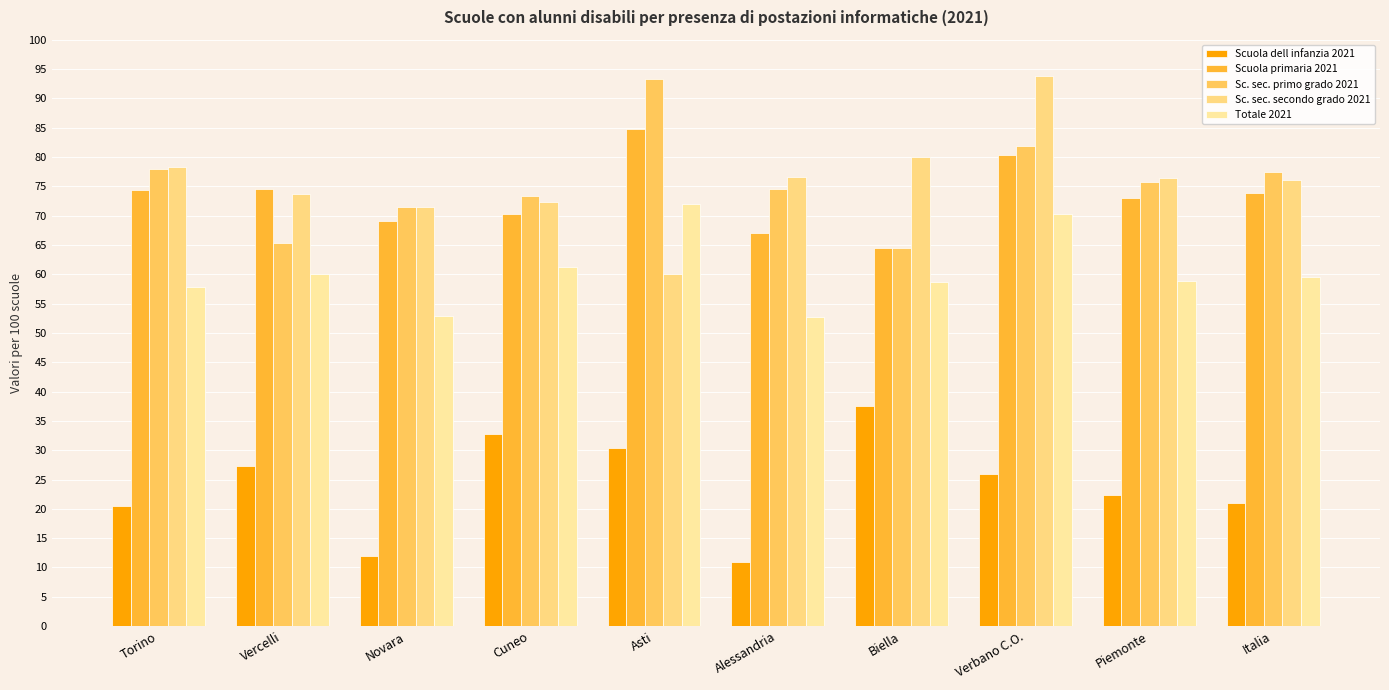

What is the total value across all series at Vercelli?

300.8